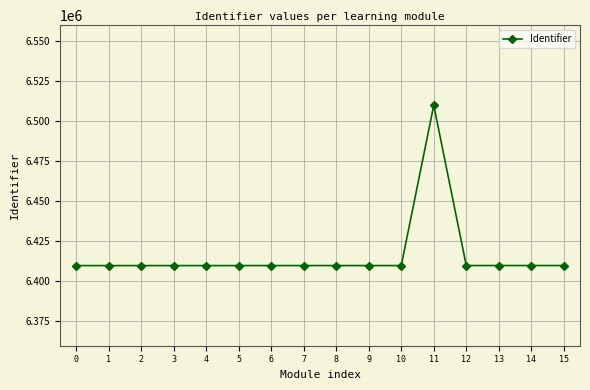

At which label is the value closest to 6459844?

15